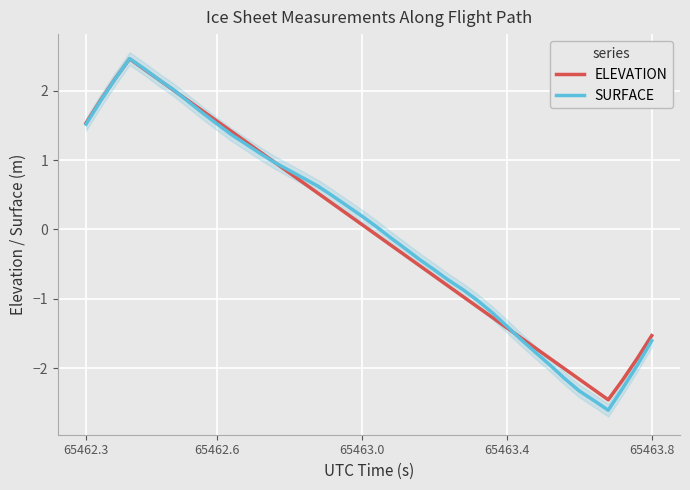

What is the lowest value of the ELEVATION series?

-2.5